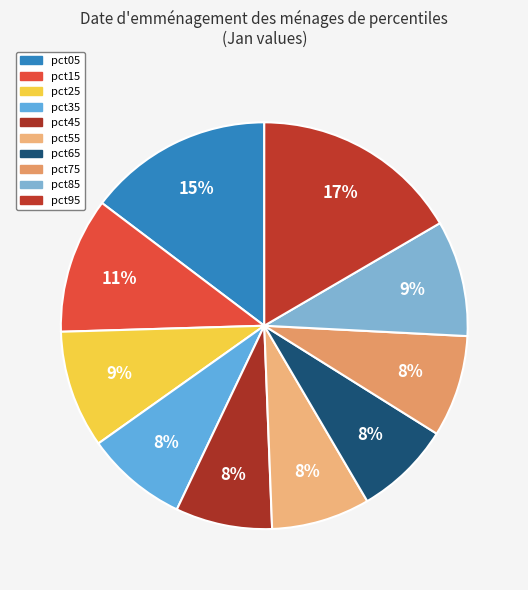

How many slices are in this pie chart?

10